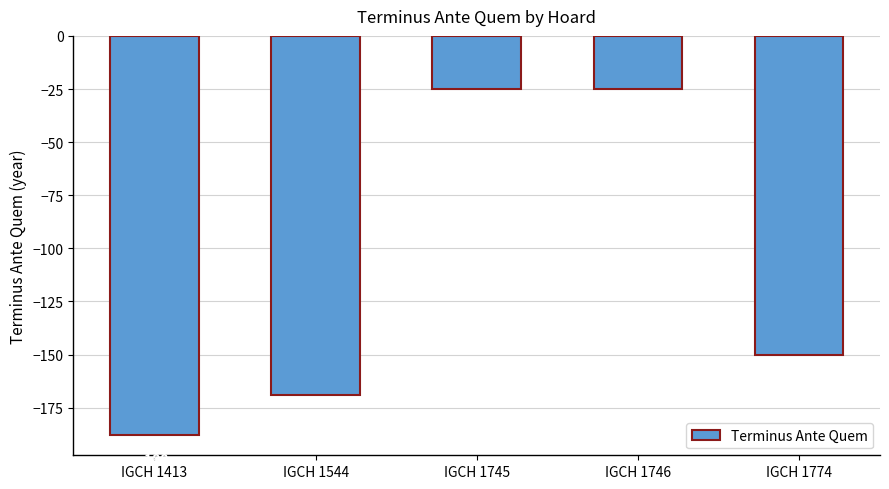

How many bars are there in total?

5